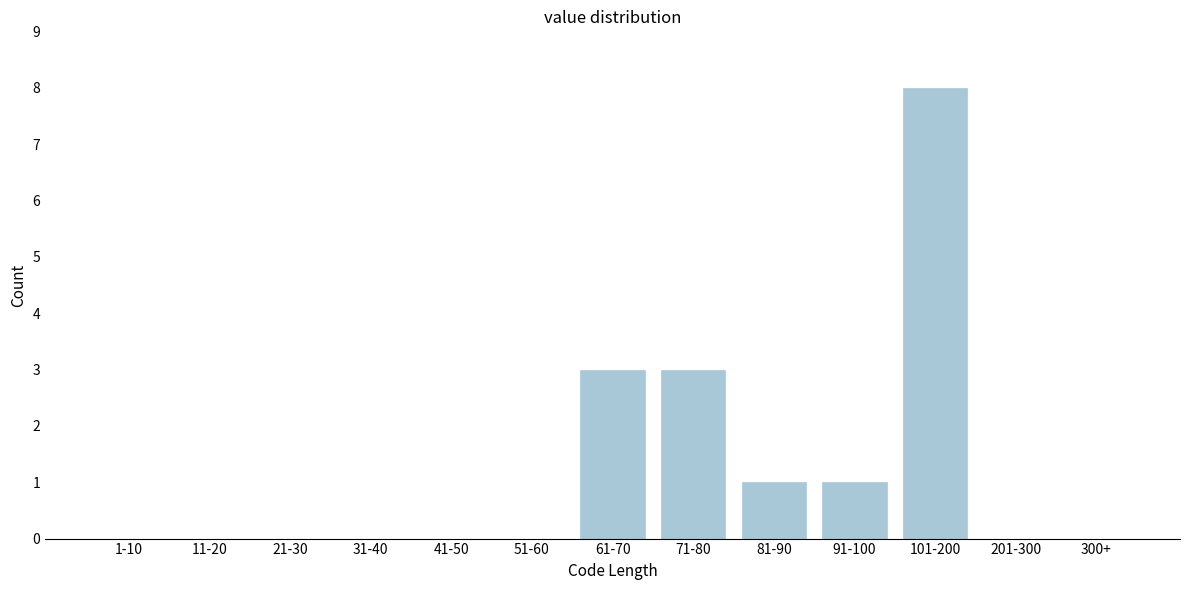

Reading left to right, what are all the values shown in this chart?

1-10=0	11-20=0	21-30=0	31-40=0	41-50=0	51-60=0	61-70=3	71-80=3	81-90=1	91-100=1	101-200=8	201-300=0	300+=0